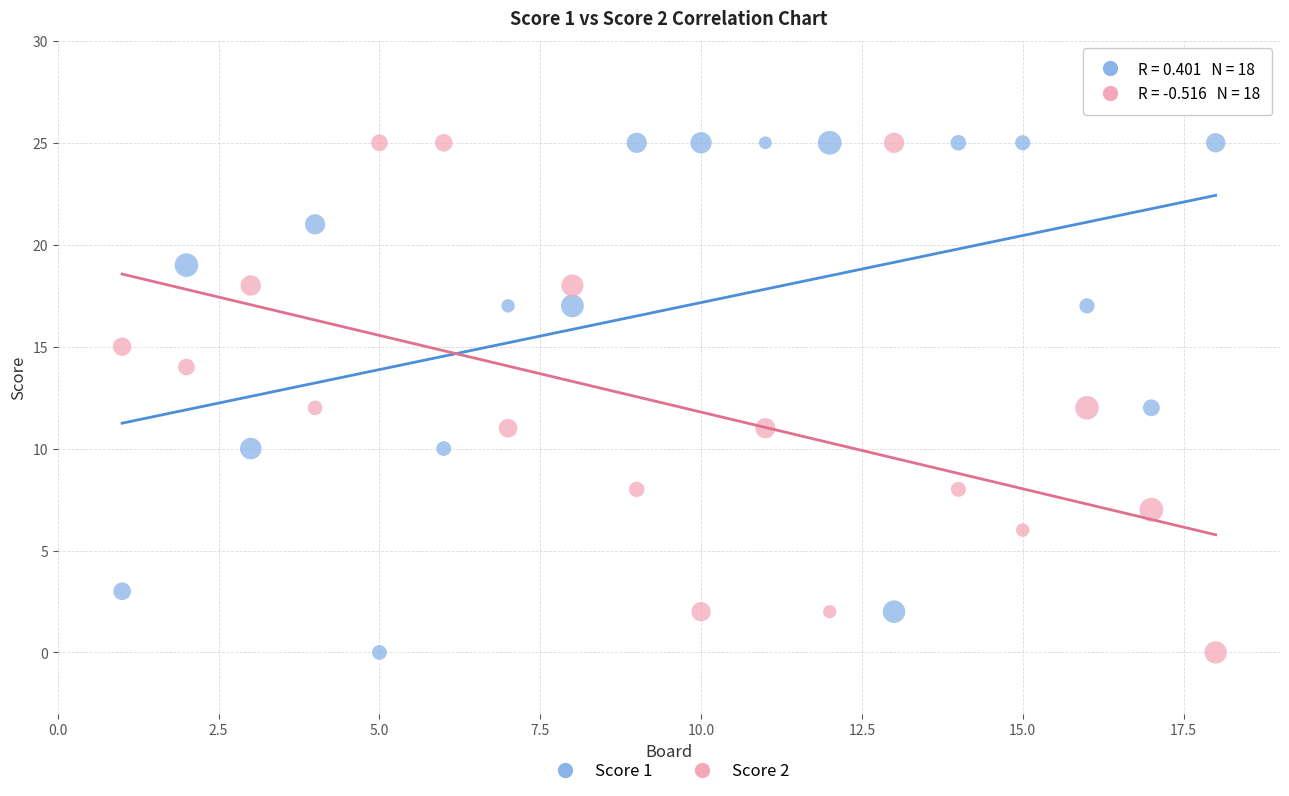

What is the X range (max minus min) for the scatter plot?

17